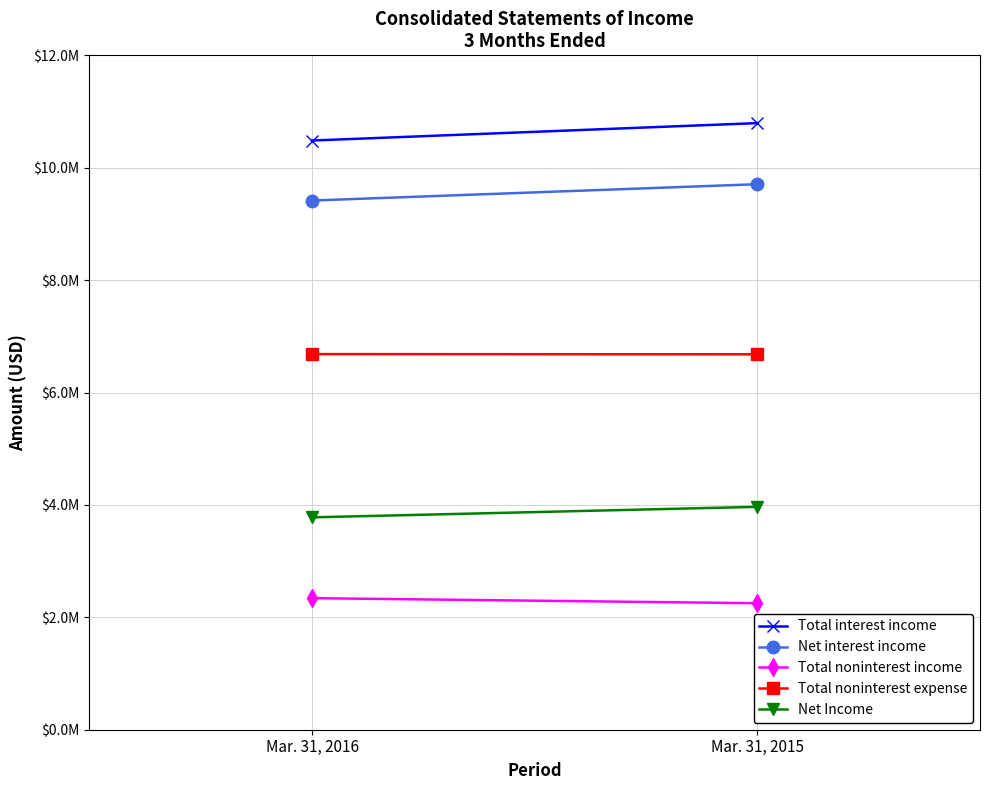

The value of Total noninterest expense at Mar. 31, 2016 is 3502003. True or false?

False